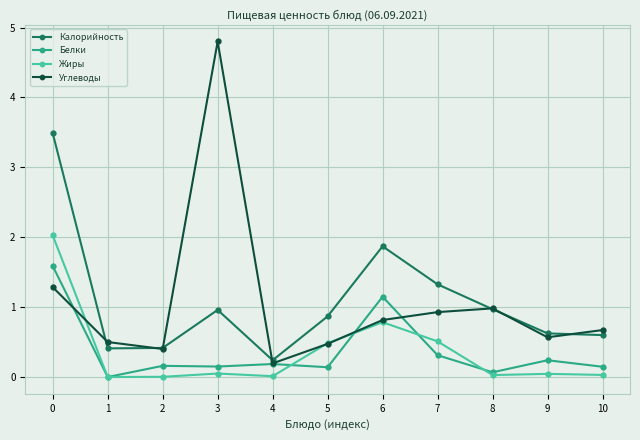

Is the value of Углеводы at 8 greater than the value of Белки at 4?

Yes